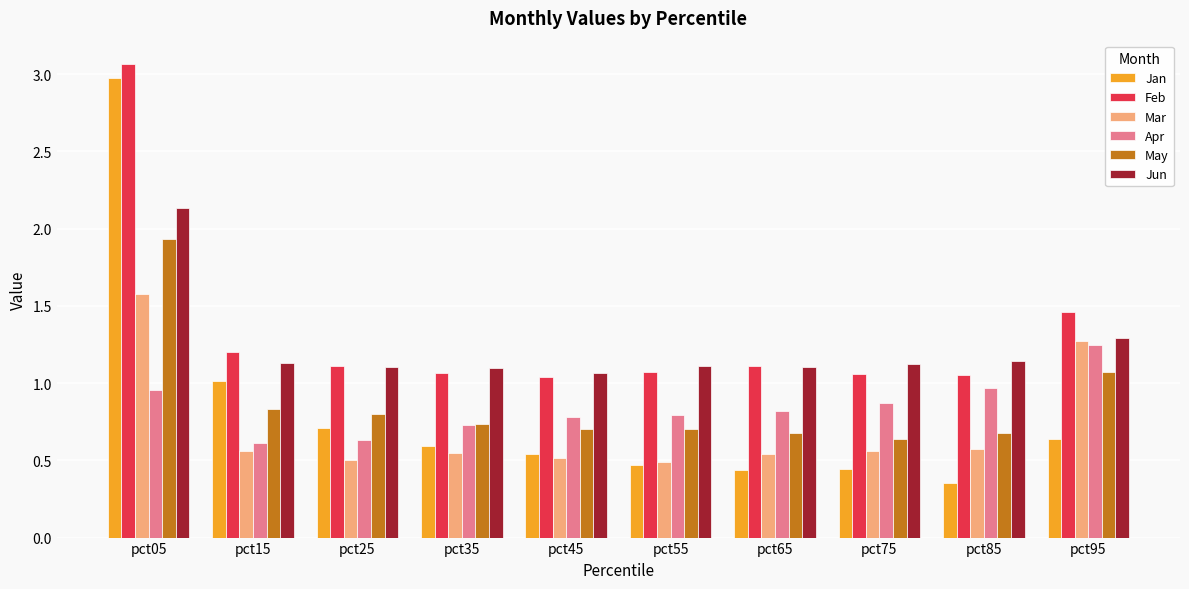

At which label is Feb closest to 2?

pct95